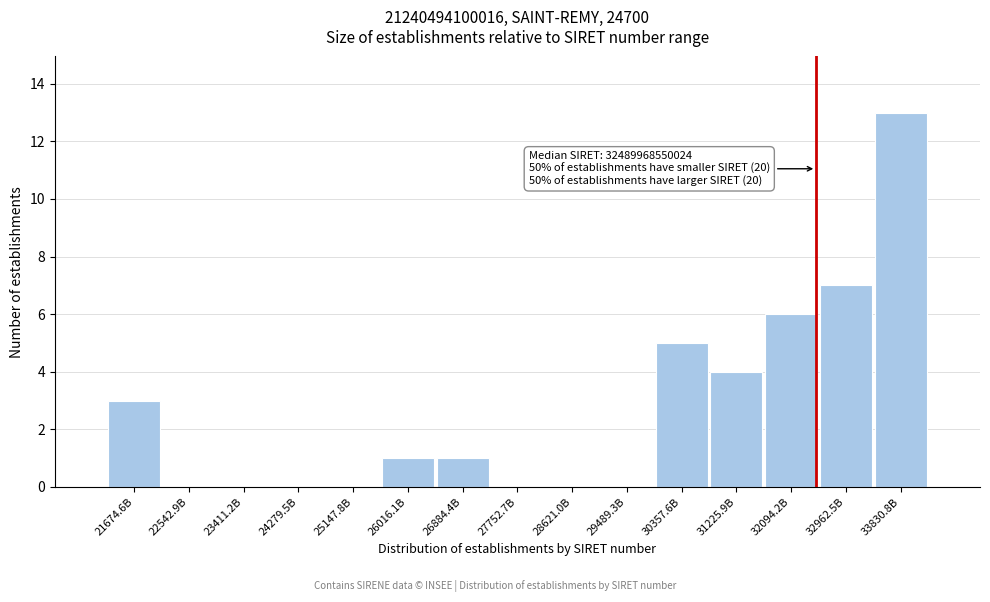

Reading left to right, extract all data points from this chart.

21674.6B=3	22542.9B=0	23411.2B=0	24279.5B=0	25147.8B=0	26016.1B=1	26884.4B=1	27752.7B=0	28621.0B=0	29489.3B=0	30357.6B=5	31225.9B=4	32094.2B=6	32962.5B=7	33830.8B=13